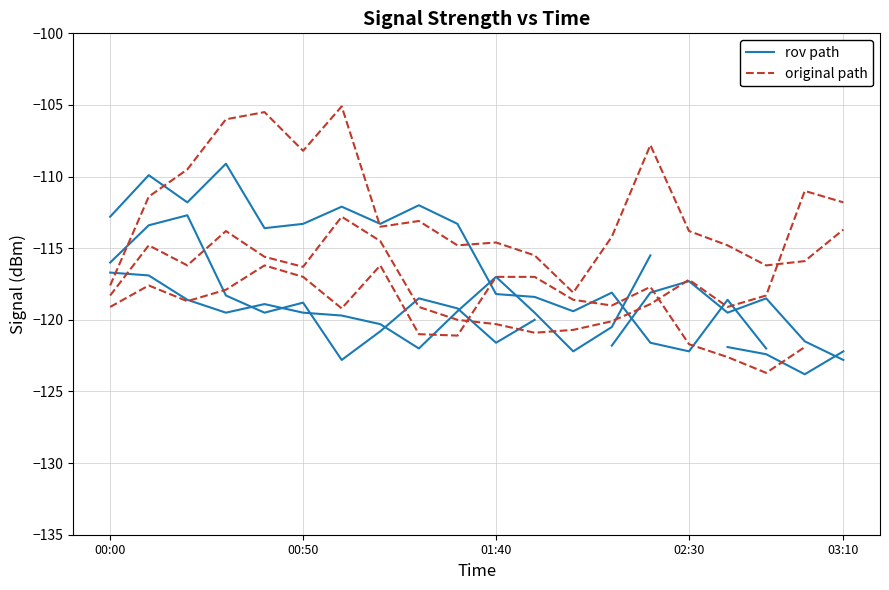

At which category is the sum across all series the highest?

00:50